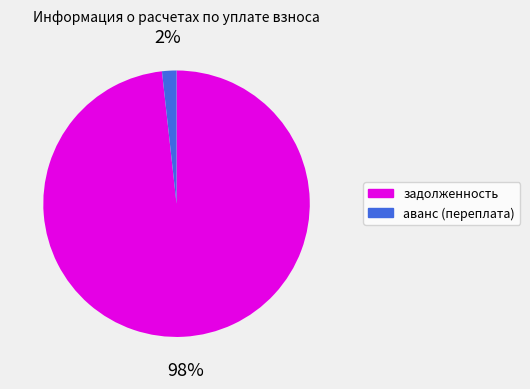

Do аванс (переплата) and задолженность together represent more than half of the pie?

Yes